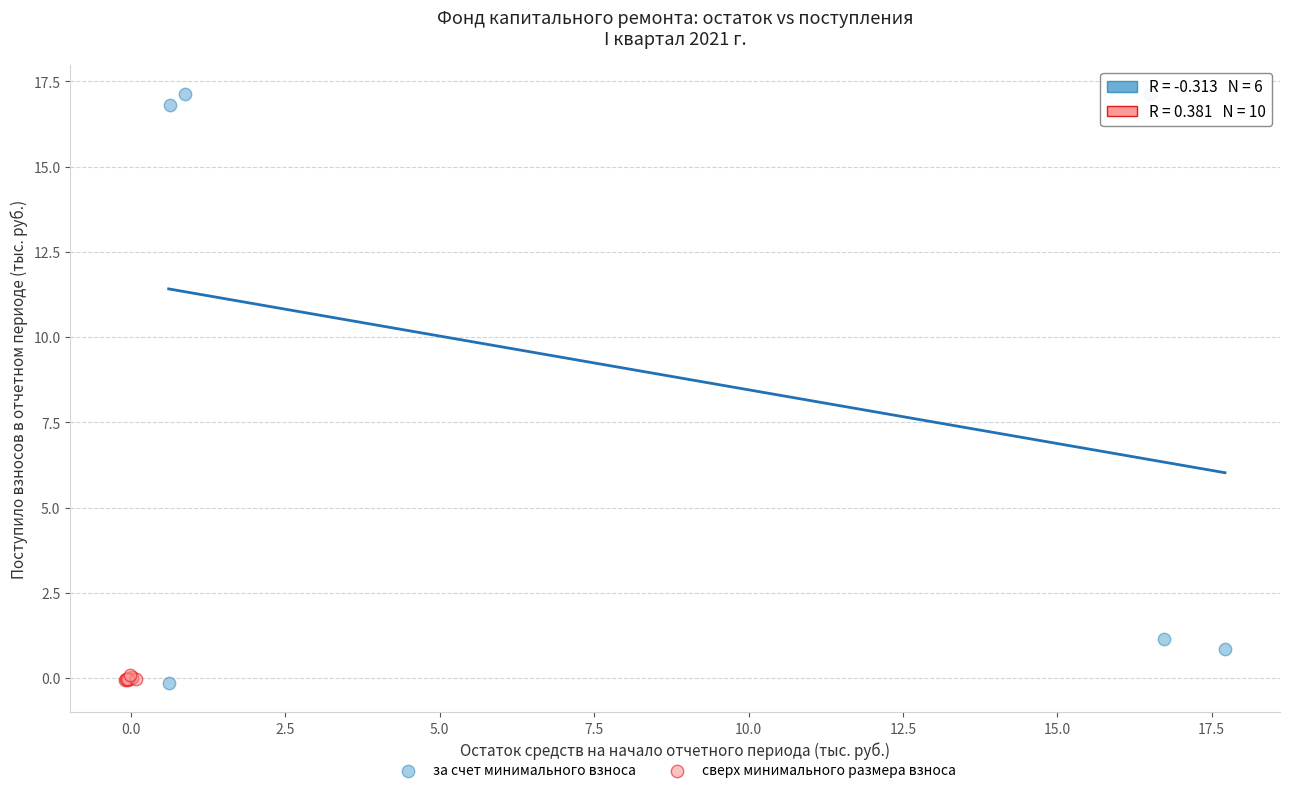

Which series has the largest Y range (max minus min)?

за счет минимального взноса